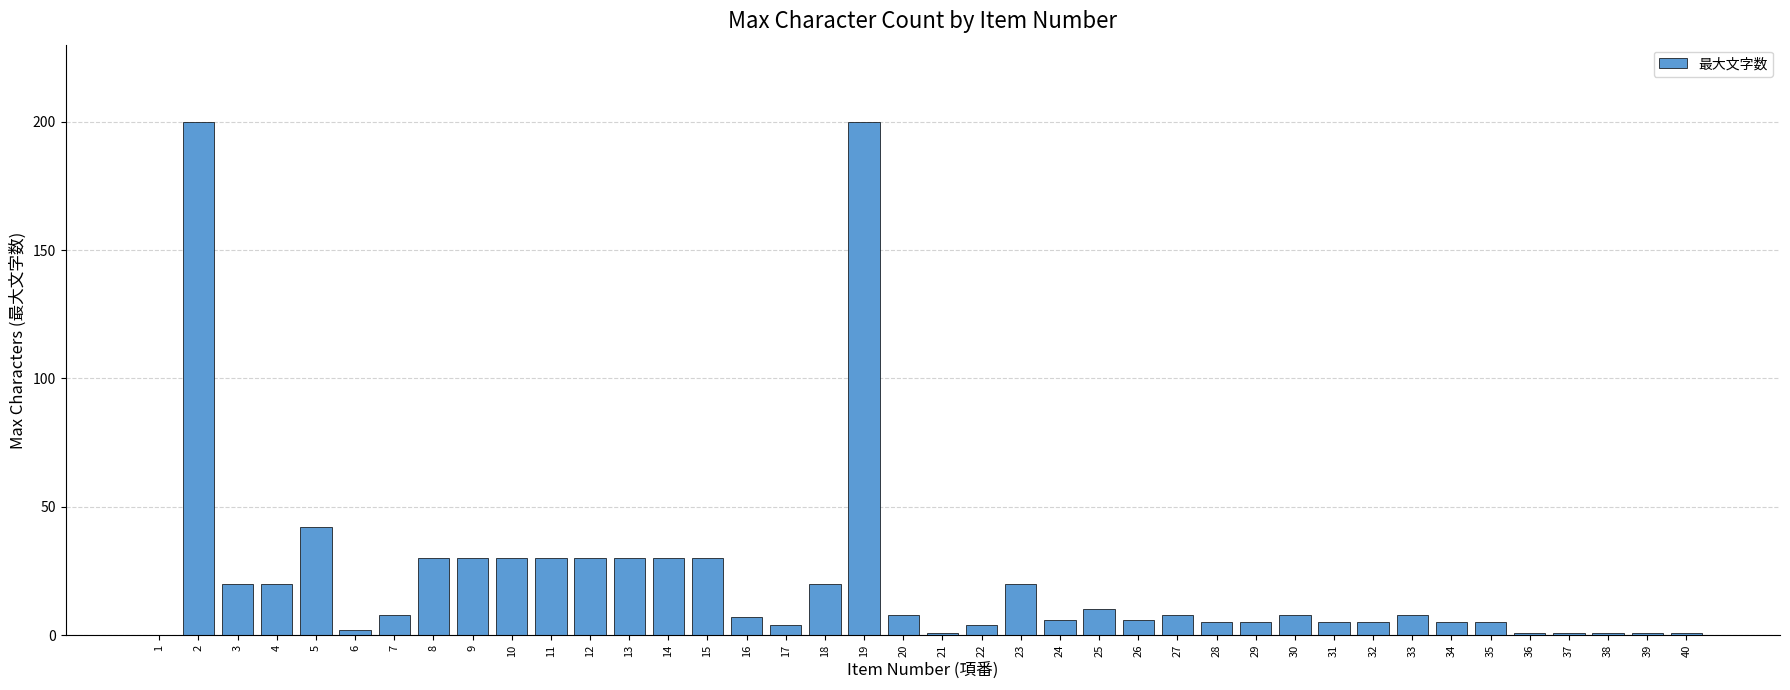

Between 8 and 31, which is larger?

8